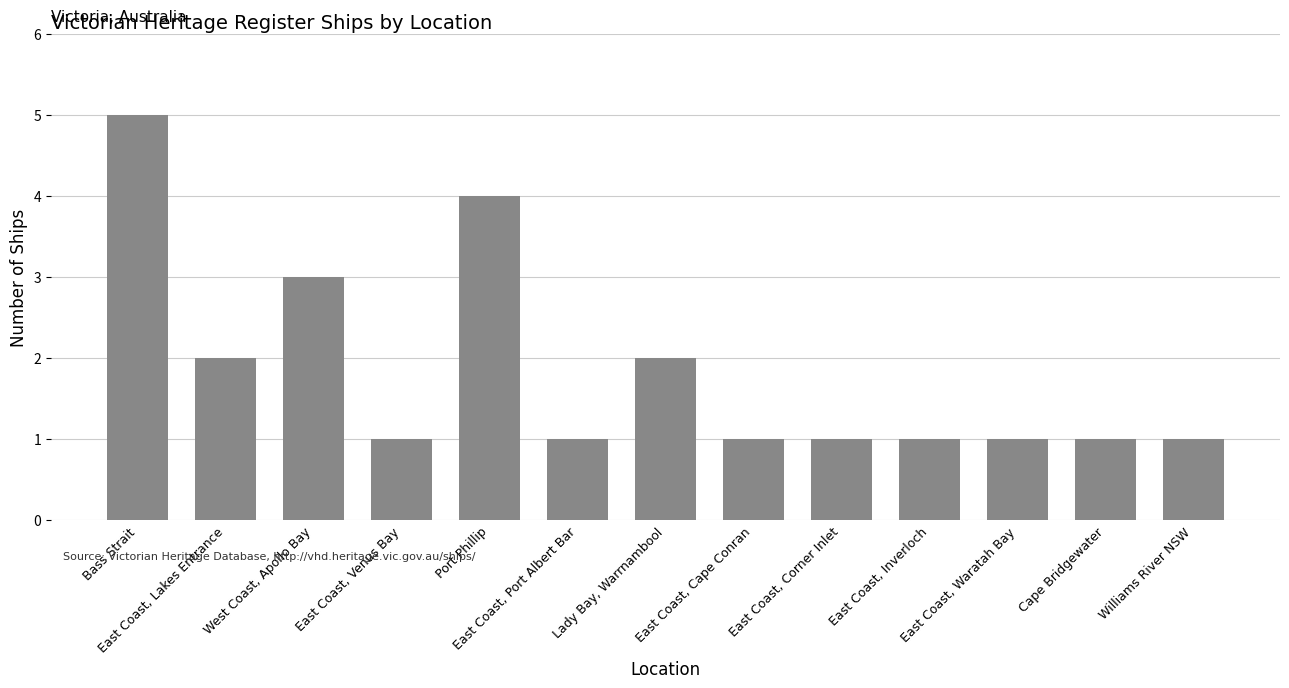

What is the label of the 2nd bar from the right?

Cape Bridgewater